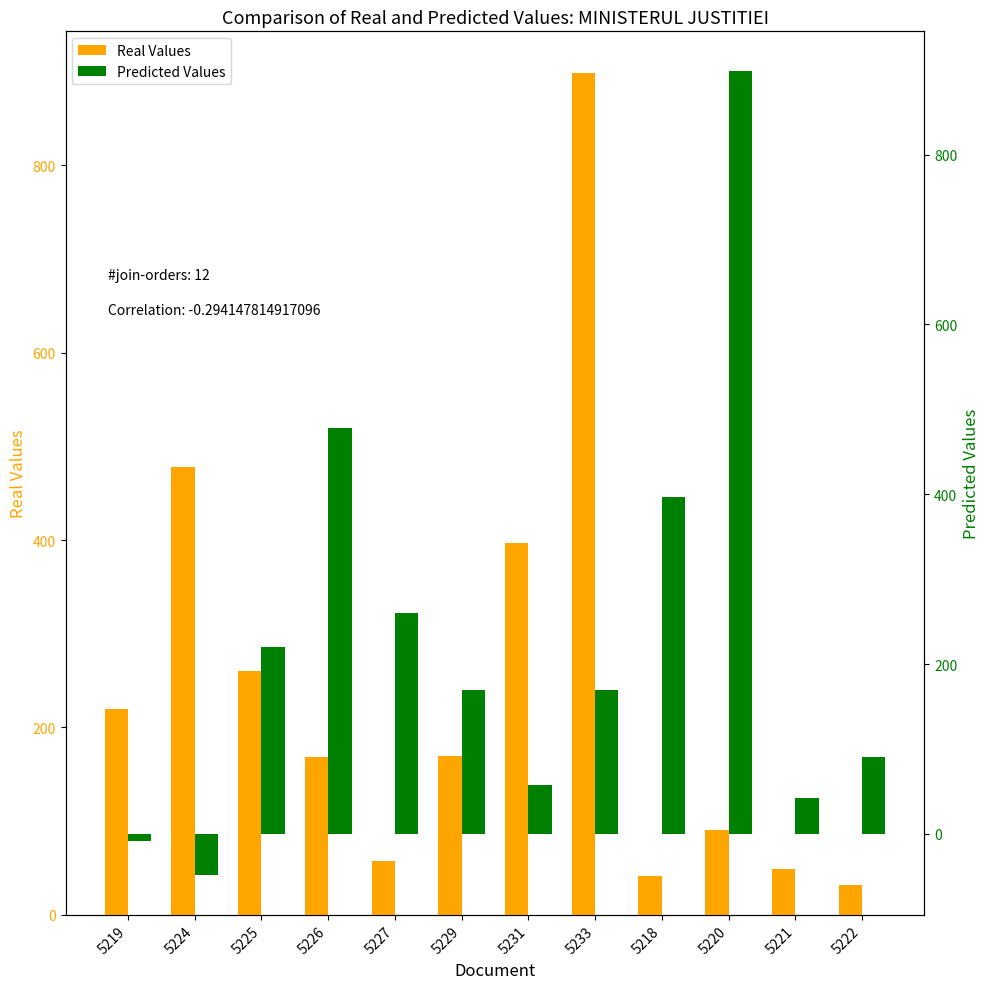

At which category is the sum across all series the highest?

5233